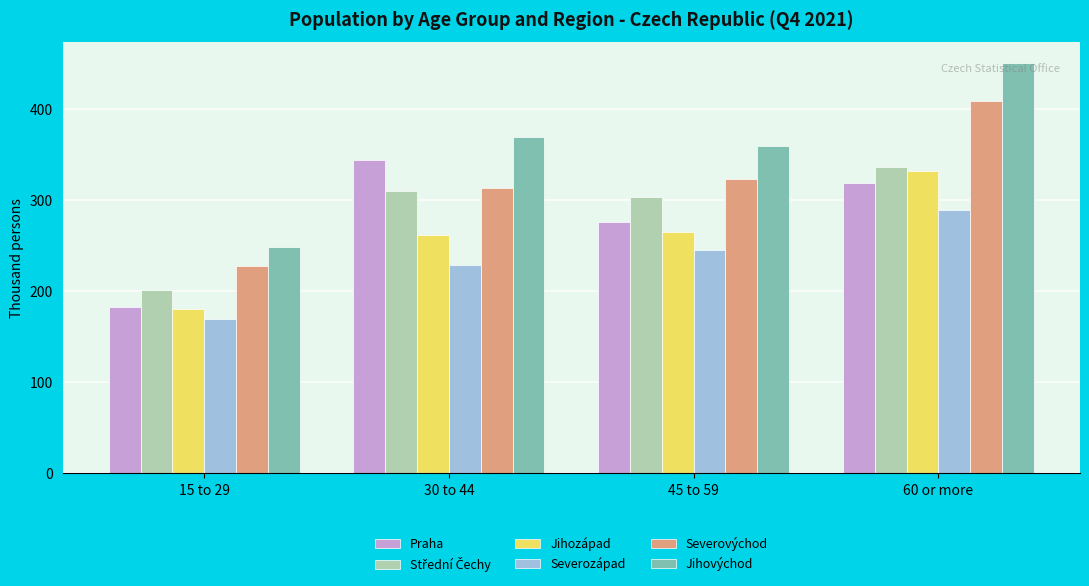

What is the total value across all series at 60 or more?

2133.3